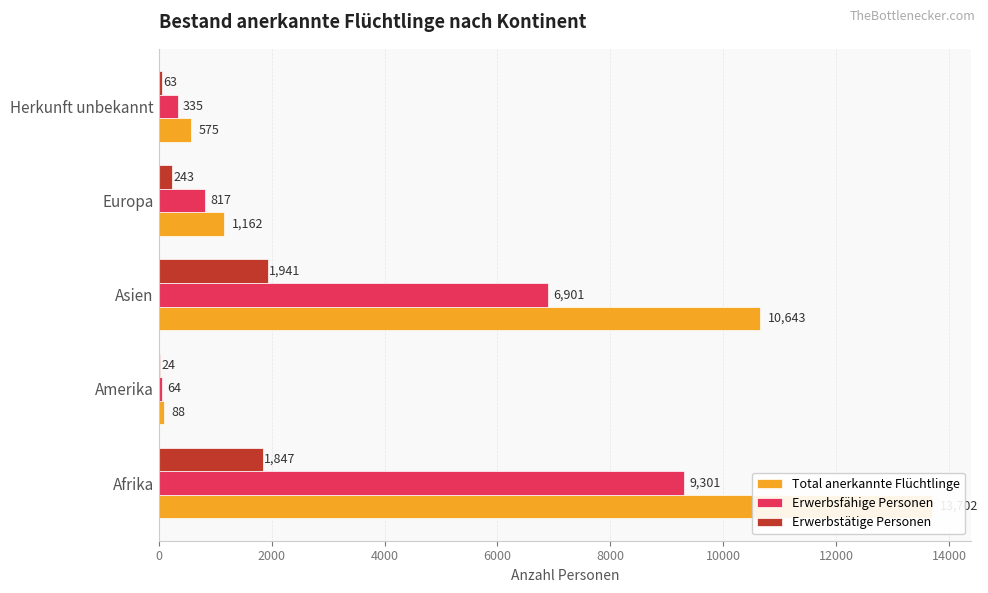

The Total anerkannte Flüchtlinge series shows 1535 at Europa. True or false?

False